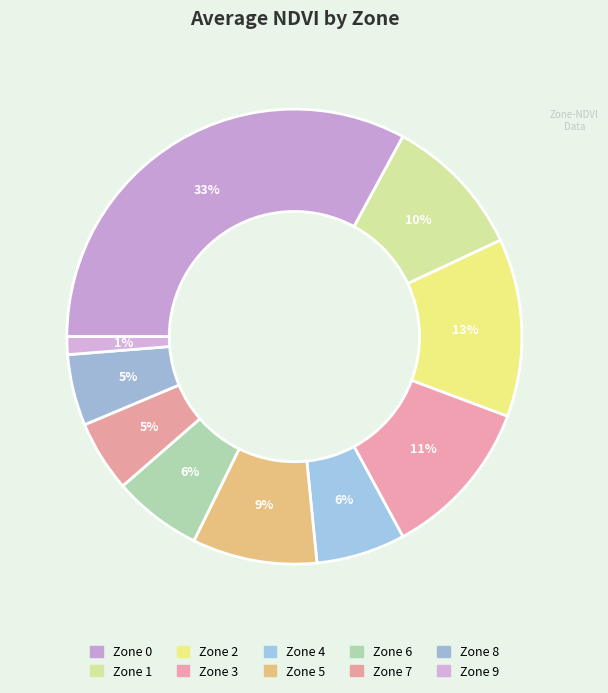

To the nearest percent, what percentage of the pie is Zone 8?

5%